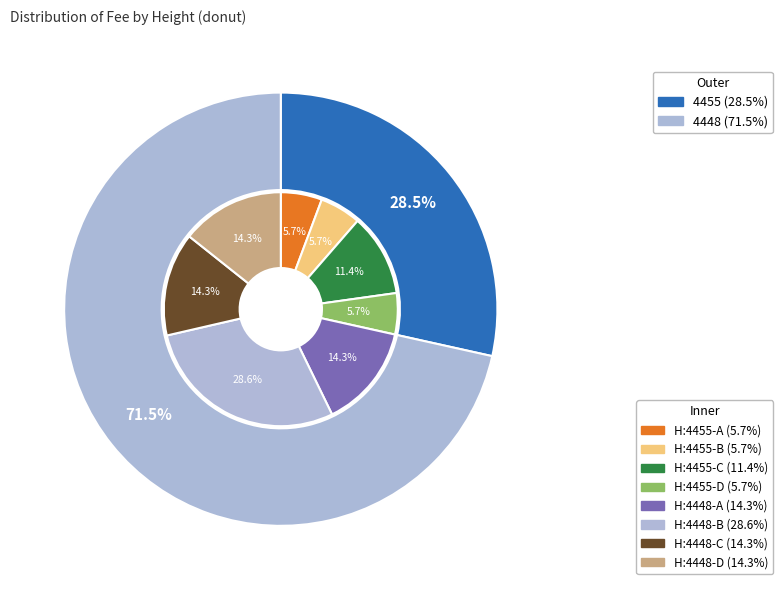

Rank the categories by value from lowest to highest.

4455, 4448